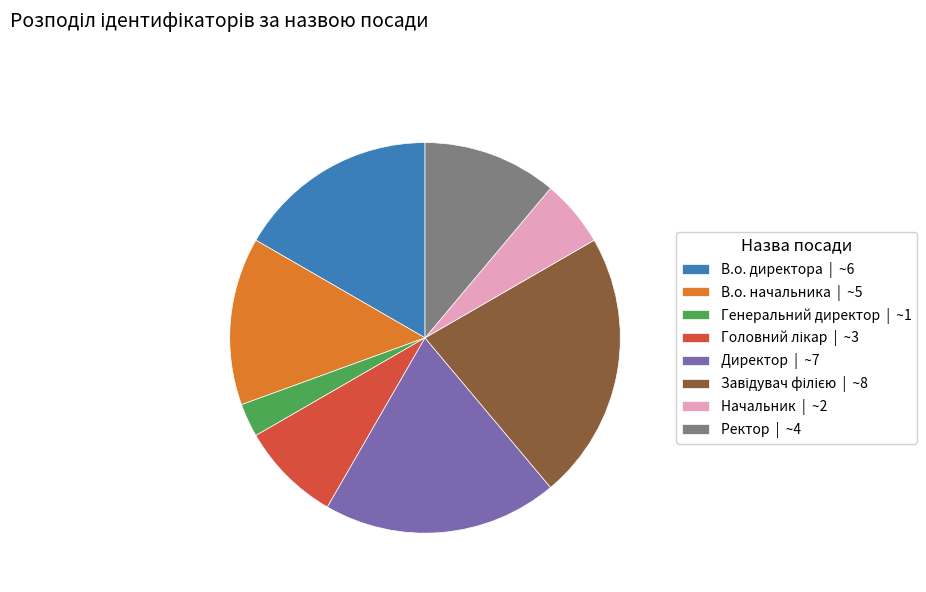

Which category has the smallest portion of the pie?

Генеральний директор